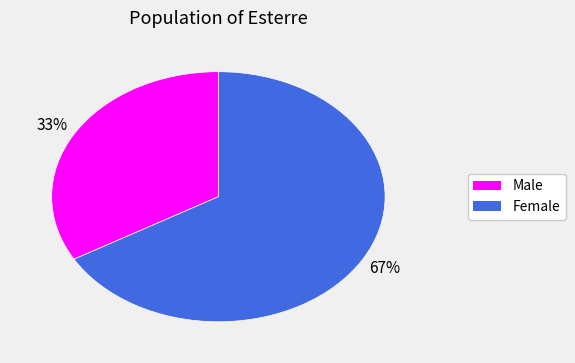

True or false: Female accounts for 74% of the total.

False